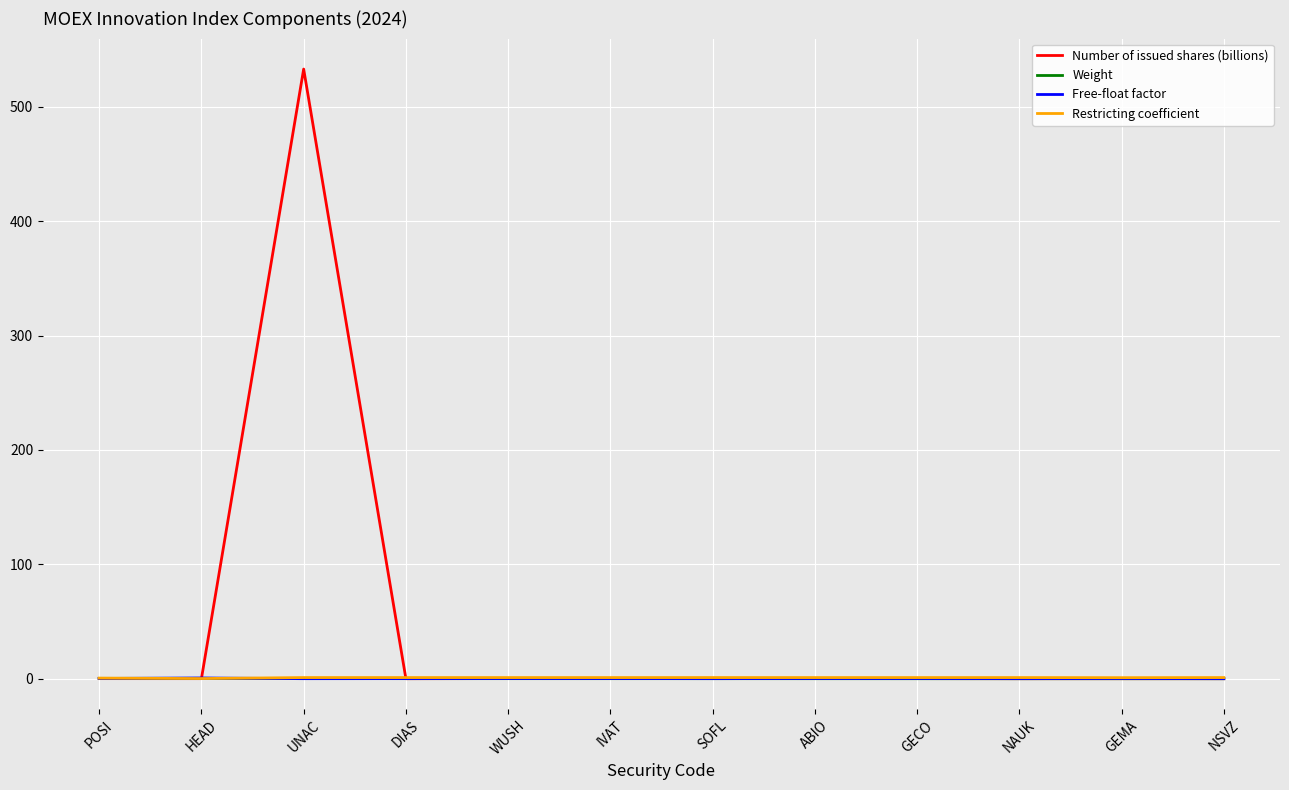

Which series has the widest spread of values?

Number of issued shares (billions)